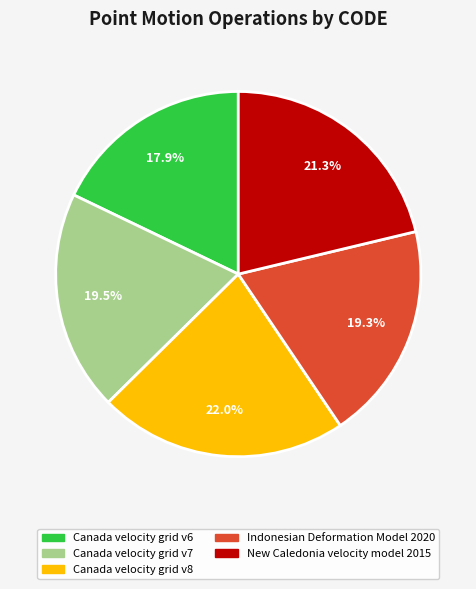

To the nearest percent, what percentage of the pie is Canada velocity grid v8?

22%